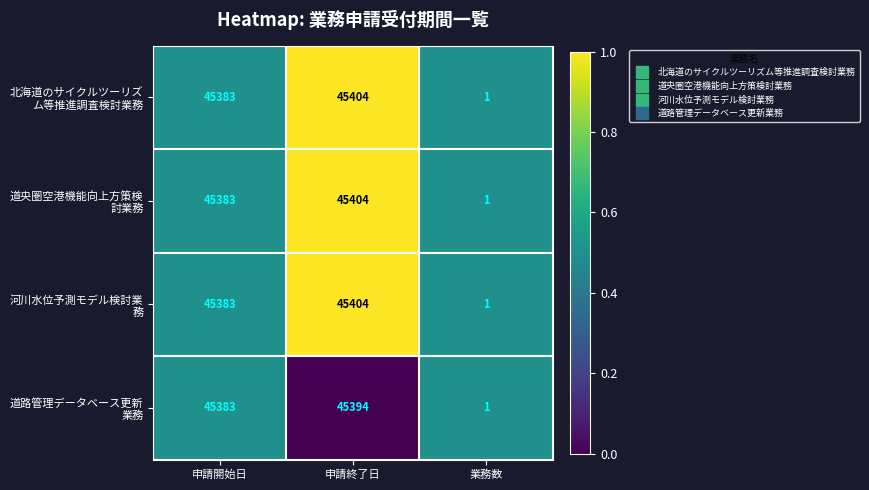

What is the total value across all series at 業務数?

4